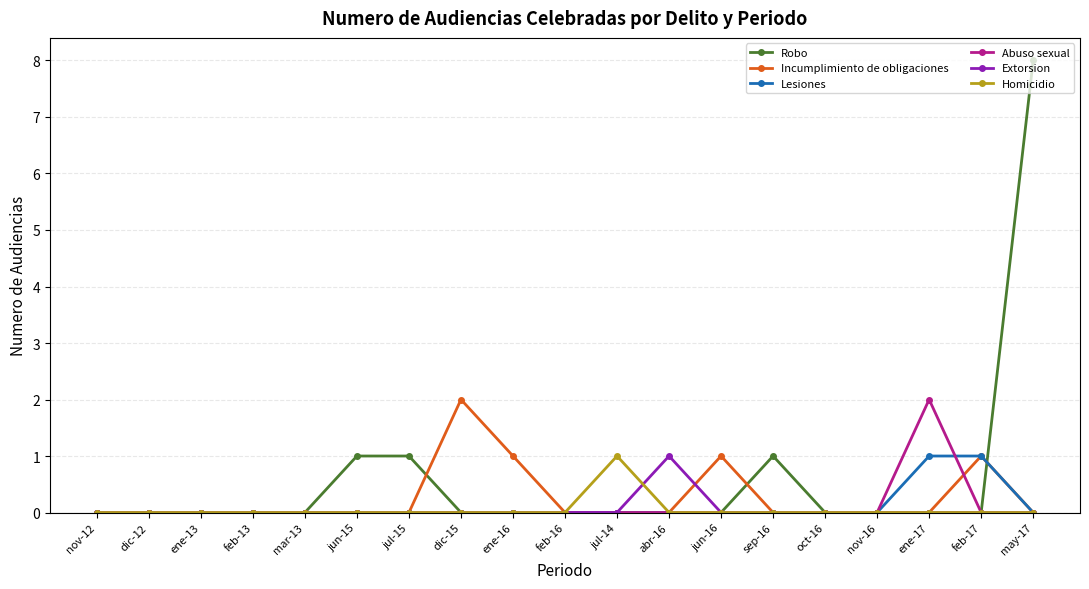

Reading right to left, list all the values displayed in this chart.

Robo: may-17=8	feb-17=0	ene-17=0	nov-16=0	oct-16=0	sep-16=1	jun-16=0	abr-16=0	jul-14=0	feb-16=0	ene-16=0	dic-15=0	jul-15=1	jun-15=1	mar-13=0	feb-13=0	ene-13=0	dic-12=0	nov-12=0
Incumplimiento de obligaciones: may-17=0	feb-17=1	ene-17=0	nov-16=0	oct-16=0	sep-16=0	jun-16=1	abr-16=0	jul-14=0	feb-16=0	ene-16=1	dic-15=2	jul-15=0	jun-15=0	mar-13=0	feb-13=0	ene-13=0	dic-12=0	nov-12=0
Lesiones: may-17=0	feb-17=1	ene-17=1	nov-16=0	oct-16=0	sep-16=0	jun-16=0	abr-16=0	jul-14=0	feb-16=0	ene-16=0	dic-15=0	jul-15=0	jun-15=0	mar-13=0	feb-13=0	ene-13=0	dic-12=0	nov-12=0
Abuso sexual: may-17=0	feb-17=0	ene-17=2	nov-16=0	oct-16=0	sep-16=0	jun-16=0	abr-16=0	jul-14=0	feb-16=0	ene-16=0	dic-15=0	jul-15=0	jun-15=0	mar-13=0	feb-13=0	ene-13=0	dic-12=0	nov-12=0
Extorsion: may-17=0	feb-17=0	ene-17=0	nov-16=0	oct-16=0	sep-16=0	jun-16=0	abr-16=1	jul-14=0	feb-16=0	ene-16=0	dic-15=0	jul-15=0	jun-15=0	mar-13=0	feb-13=0	ene-13=0	dic-12=0	nov-12=0
Homicidio: may-17=0	feb-17=0	ene-17=0	nov-16=0	oct-16=0	sep-16=0	jun-16=0	abr-16=0	jul-14=1	feb-16=0	ene-16=0	dic-15=0	jul-15=0	jun-15=0	mar-13=0	feb-13=0	ene-13=0	dic-12=0	nov-12=0